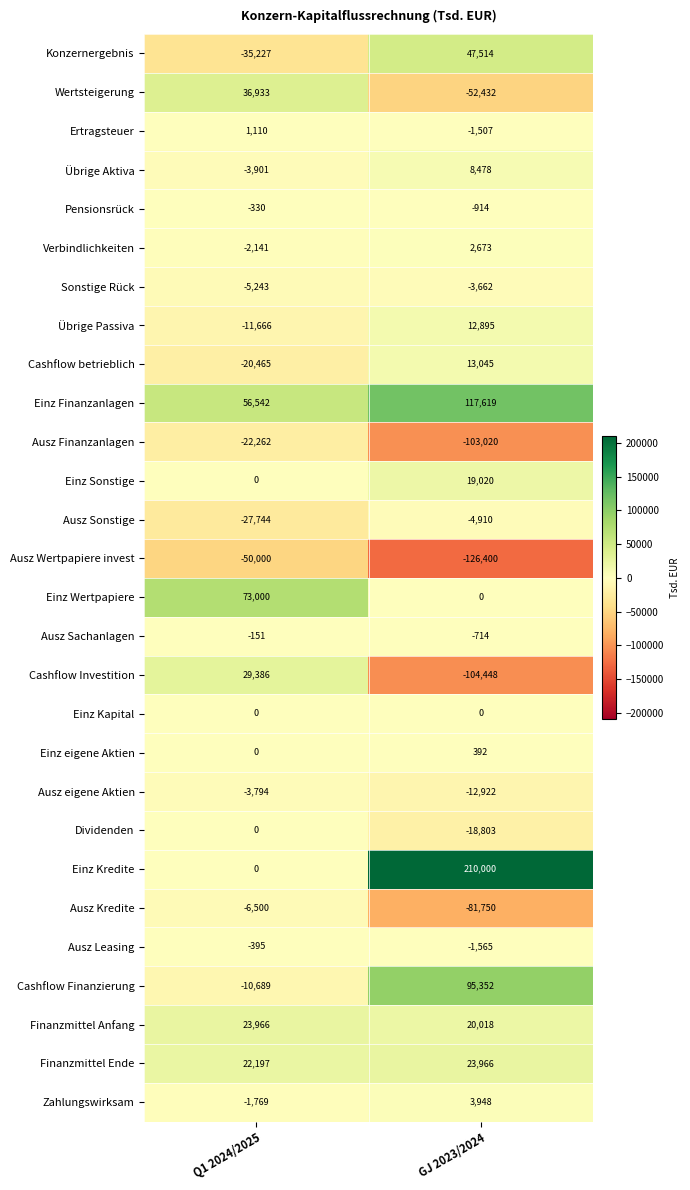

What is the maximum value shown in the chart?

210000